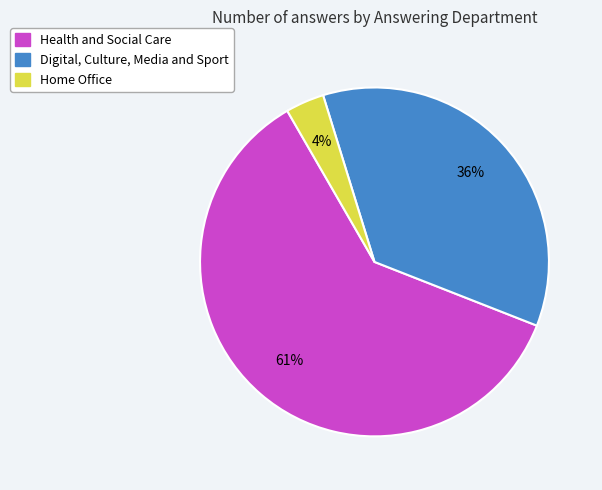

Rank the categories by value from highest to lowest.

Health and Social Care, Digital, Culture, Media and Sport, Home Office